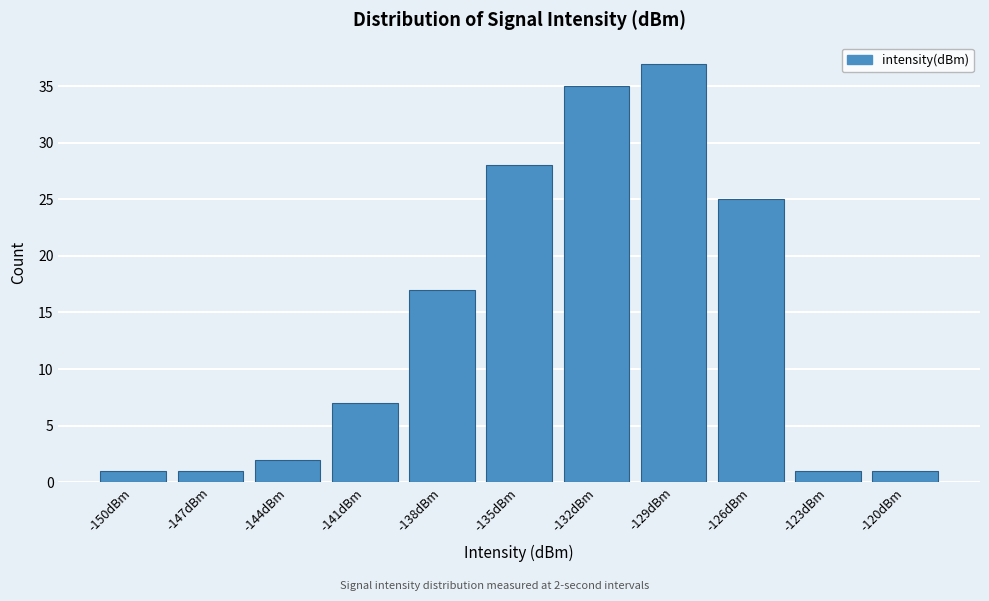

Reading left to right, extract all data points from this chart.

-150dBm=1	-147dBm=1	-144dBm=2	-141dBm=7	-138dBm=17	-135dBm=28	-132dBm=35	-129dBm=37	-126dBm=25	-123dBm=1	-120dBm=1